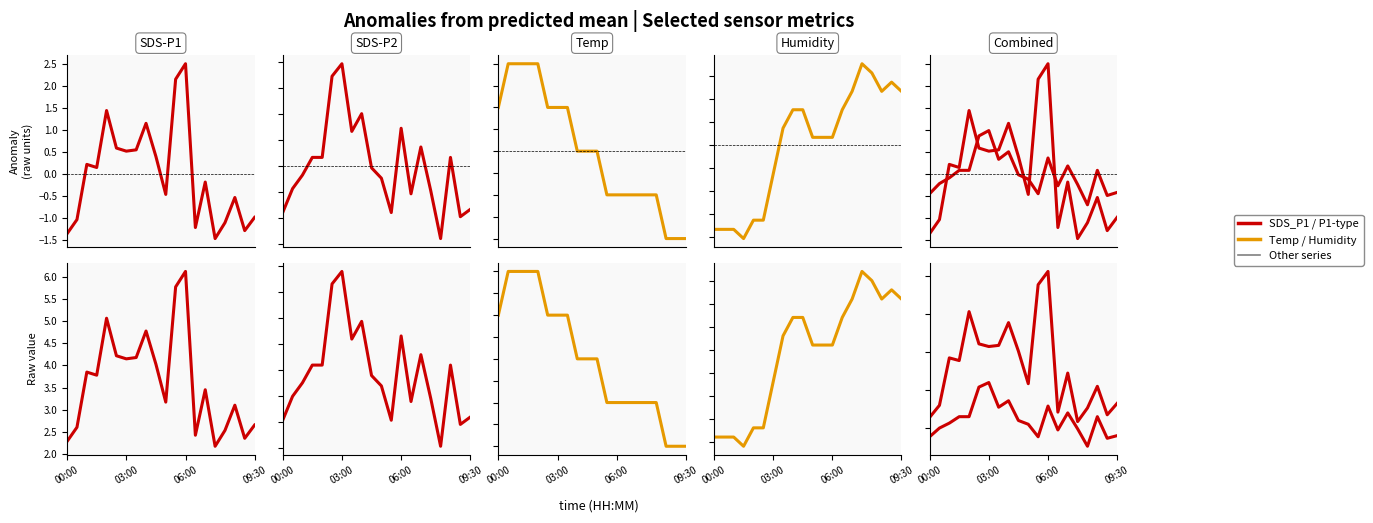

What is the label of the 10th point from the left?

04:30